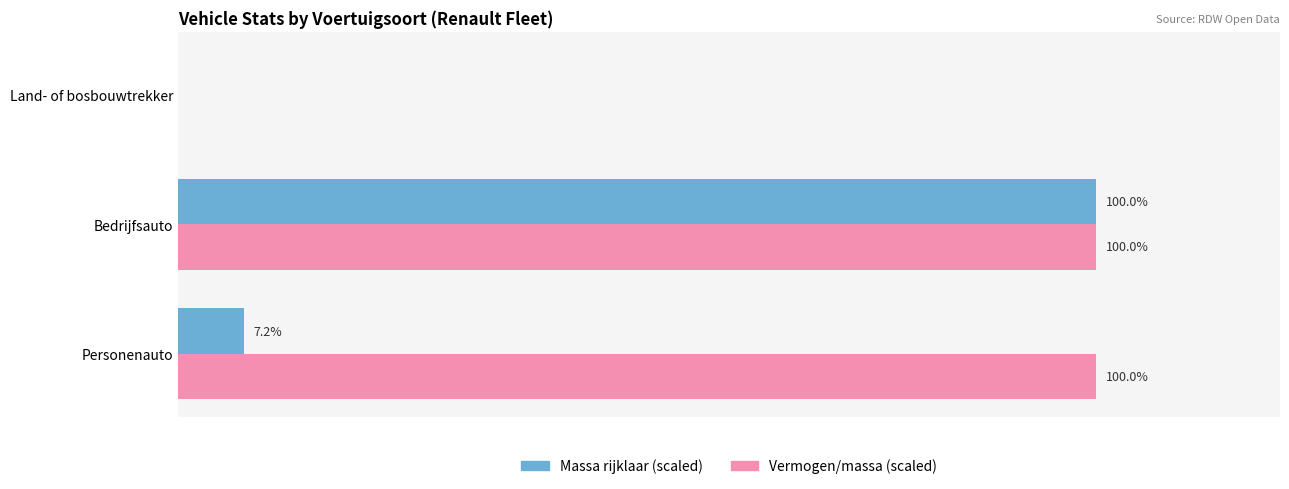

At which label is Massa rijklaar (scaled) closest to 50?

Personenauto